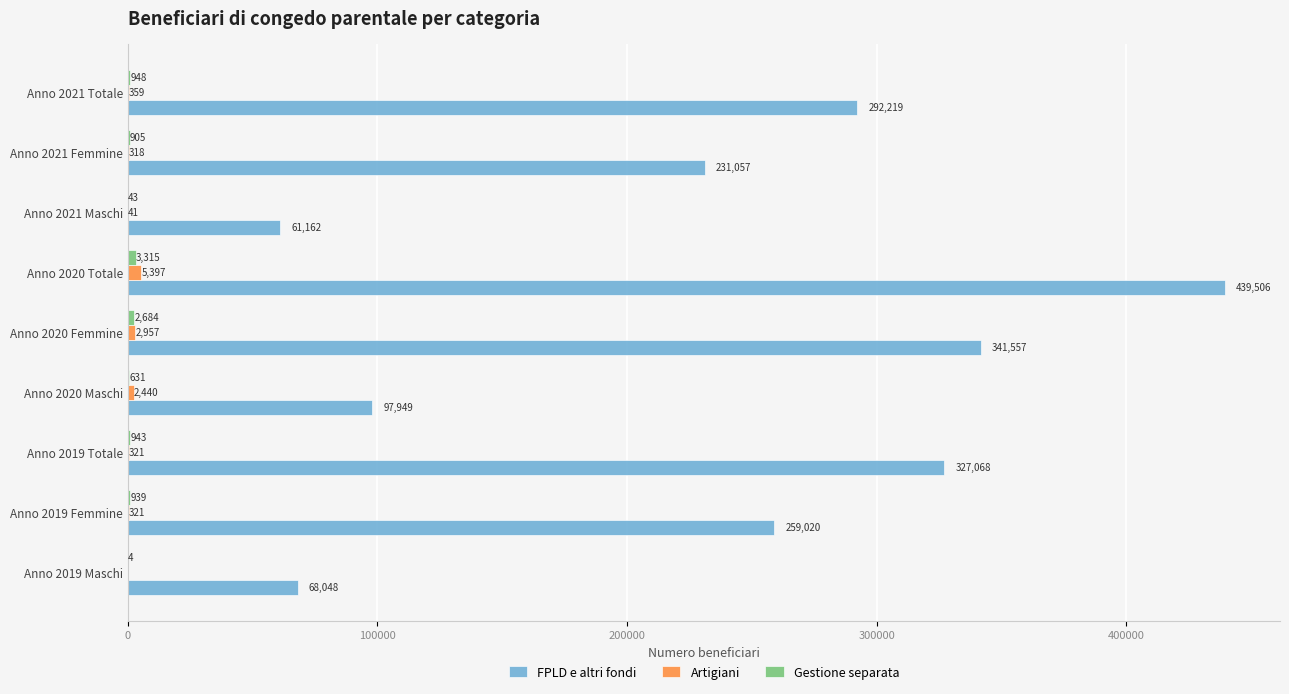

The FPLD e altri fondi series shows 61162 at Anno 2021 Maschi. True or false?

True